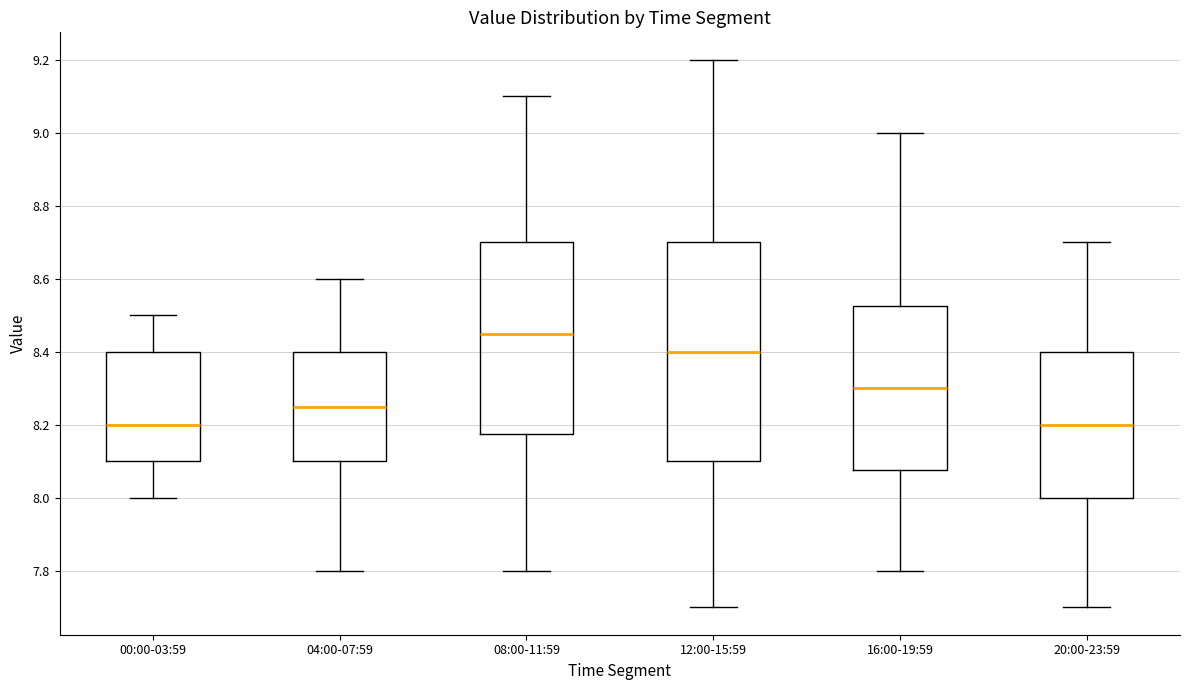

Which box is the tallest, from its lower edge to its upper edge?

12:00-15:59